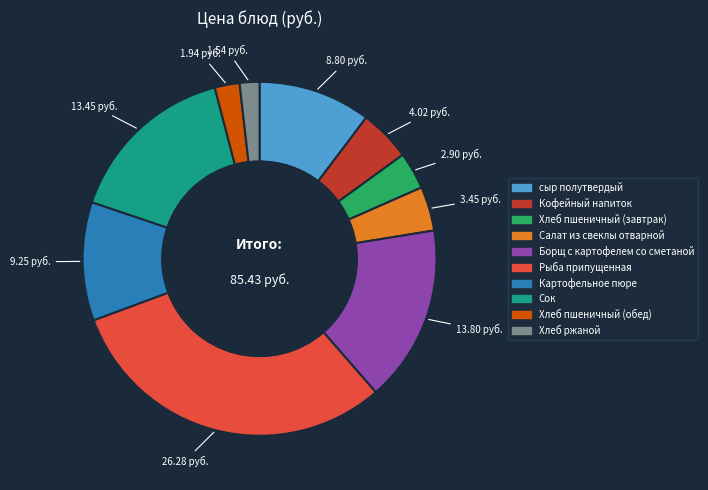

True or false: Сок accounts for 4% of the total.

False